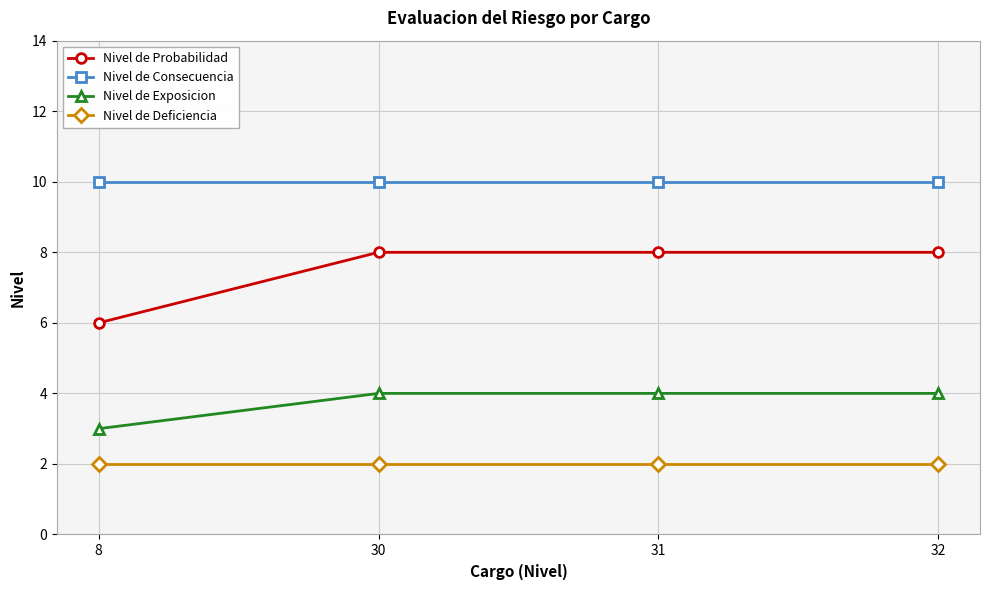

At 31, list the series in order from smallest to largest.

Nivel de Deficiencia, Nivel de Exposicion, Nivel de Probabilidad, Nivel de Consecuencia